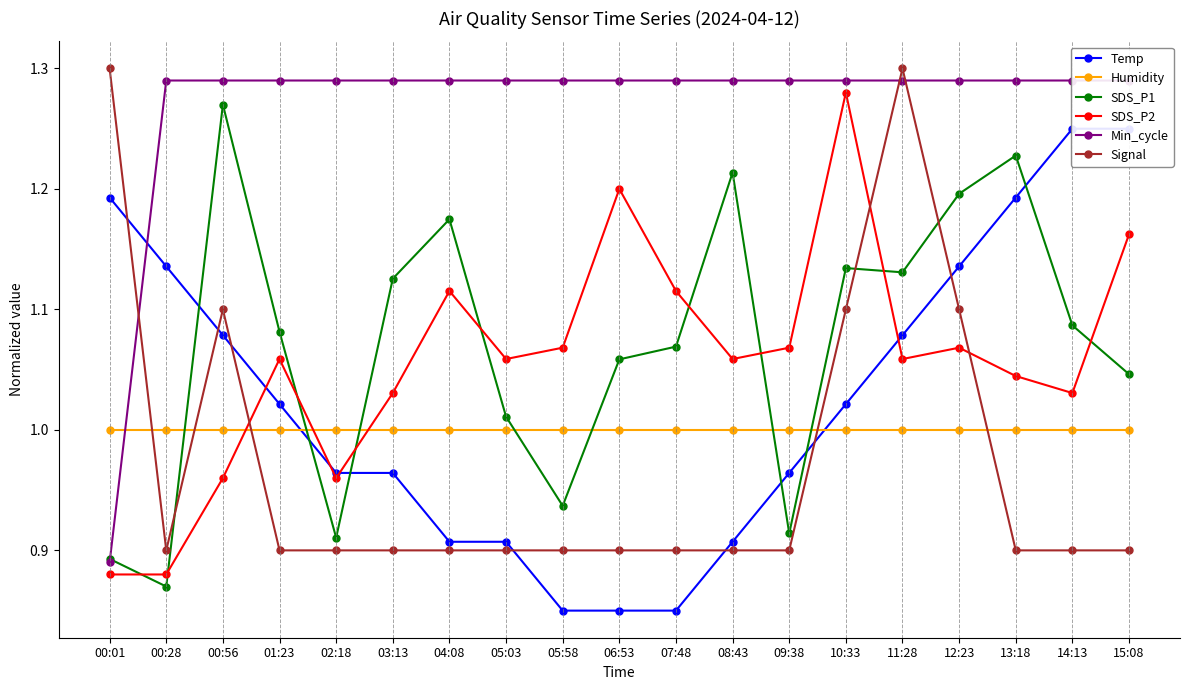

What is the sum of all SDS_P2 values?

20.1